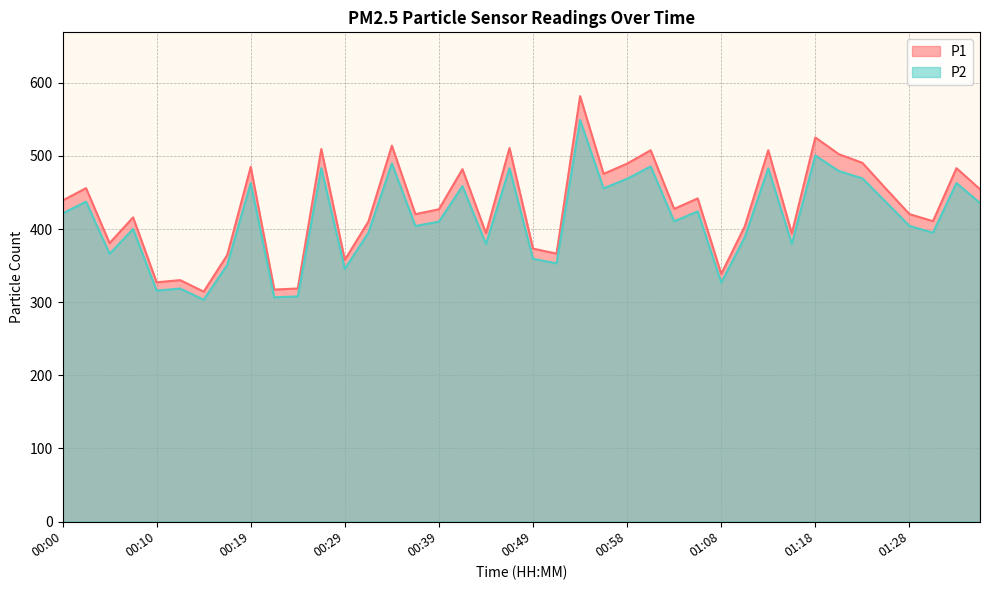

At which label does P2 reach its peak?

00:53